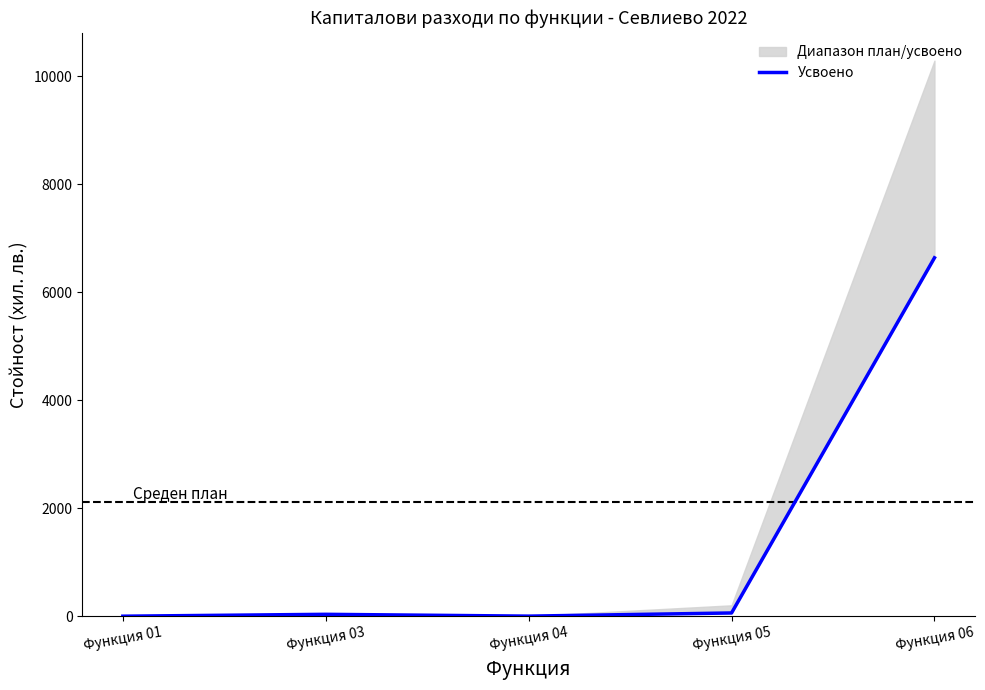

Count the number of values greater than 34.

3